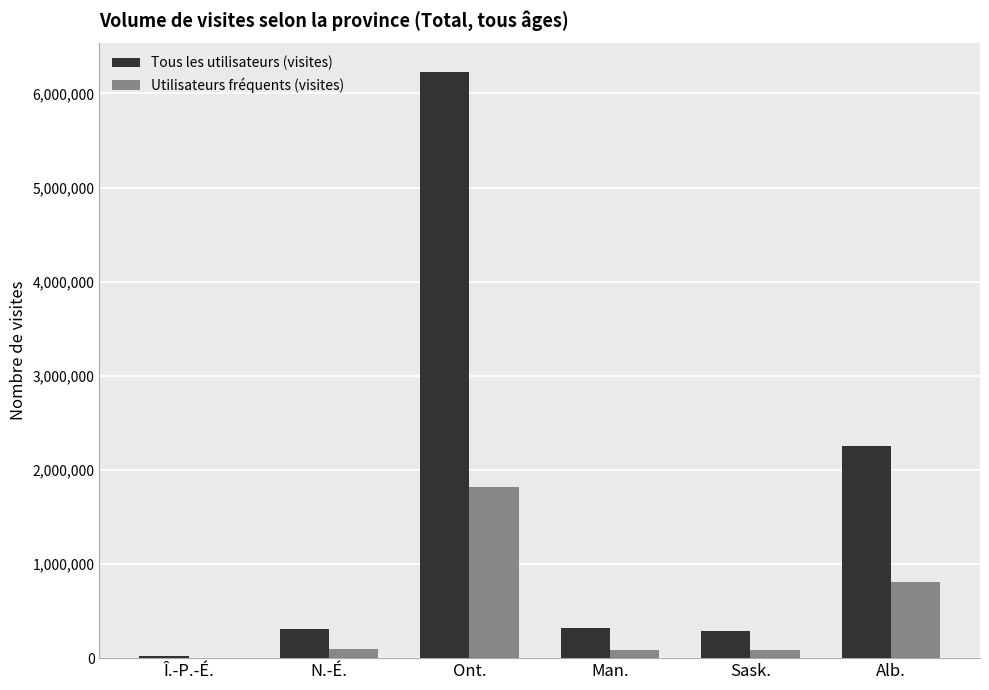

What is the total value across all series at Alb.?

3060081